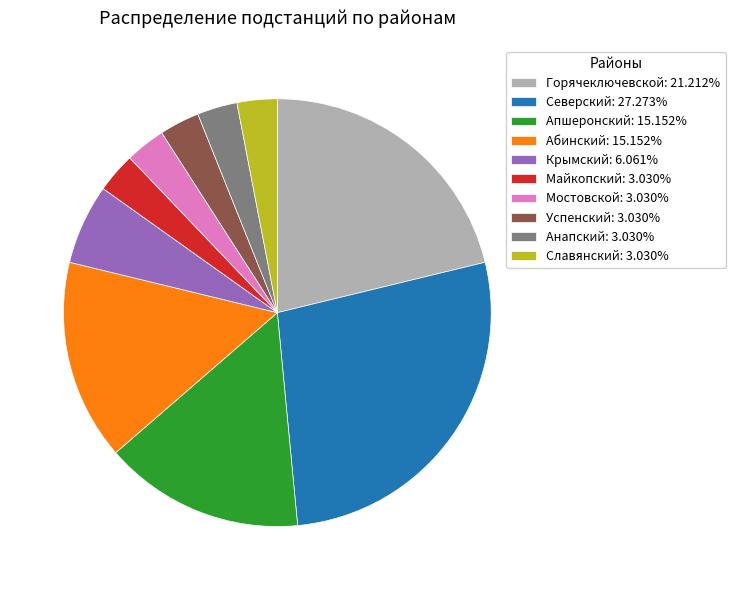

Do Крымский and Славянский together represent more than half of the pie?

No